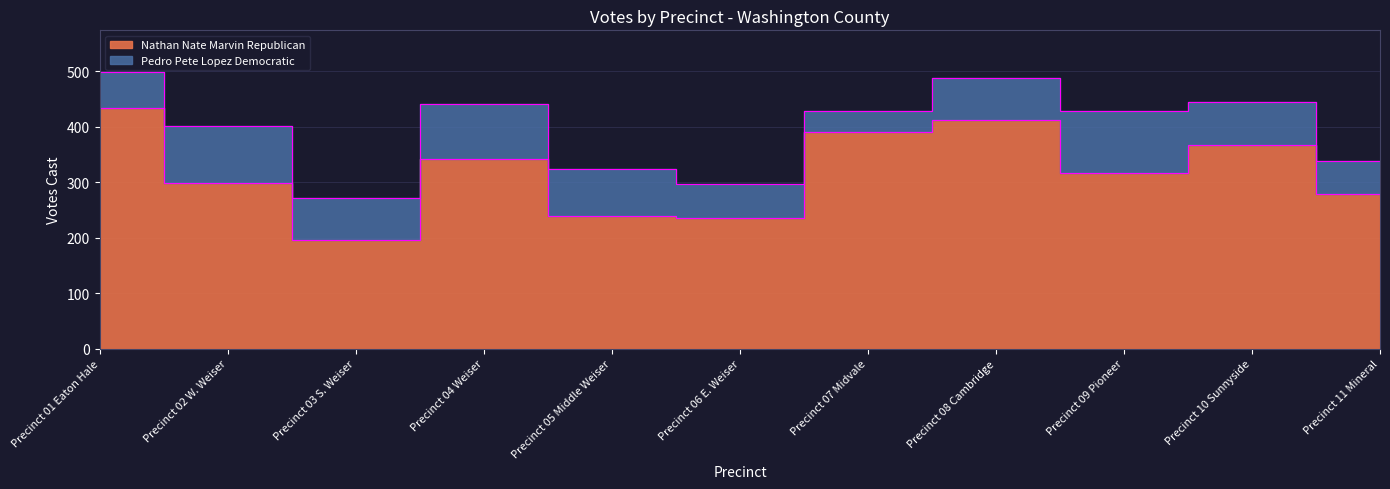

What is the value of the 11th point from the left?

278